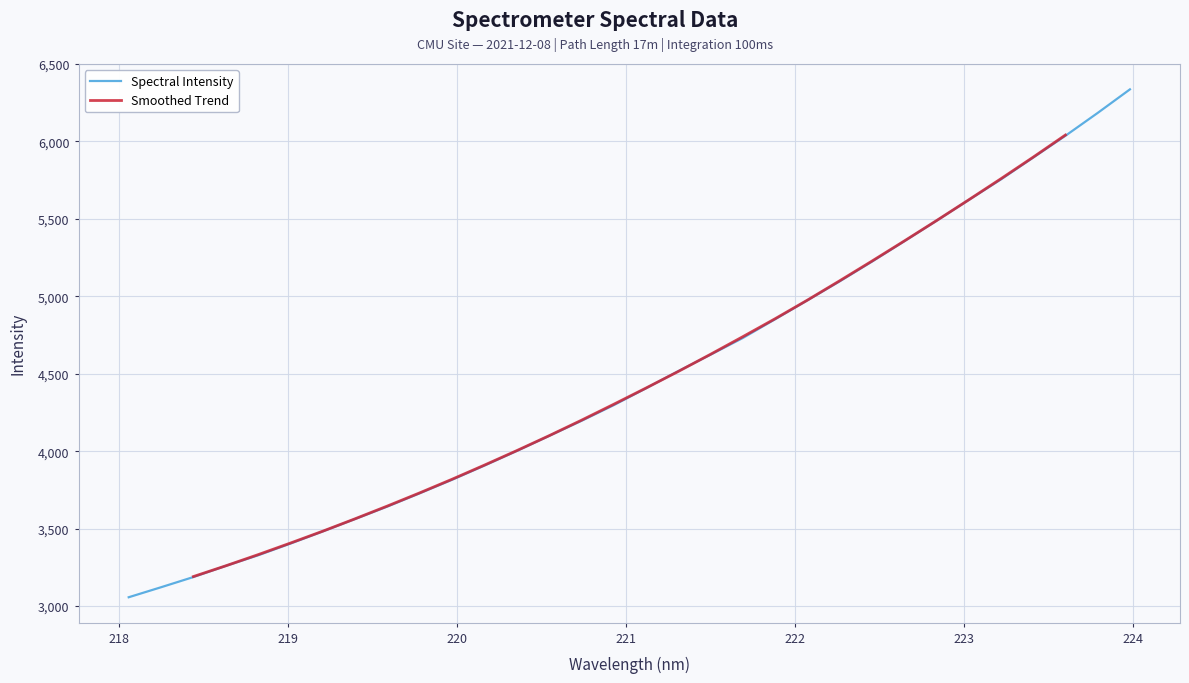

What is the smallest value displayed?

3057.3